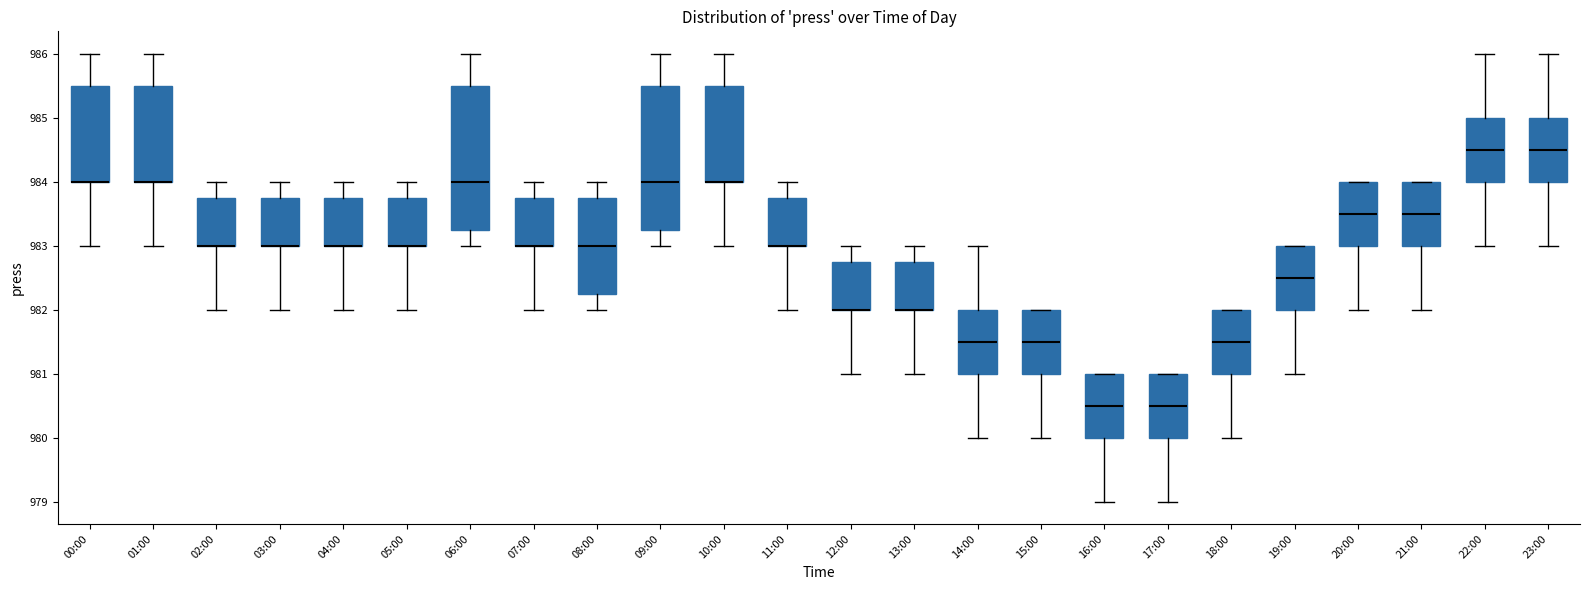

Where does the lower whisker of the box for 12:00 end on the y-axis? The values are not printed on the chart, so give them approximately, as read against the axis.

981.0